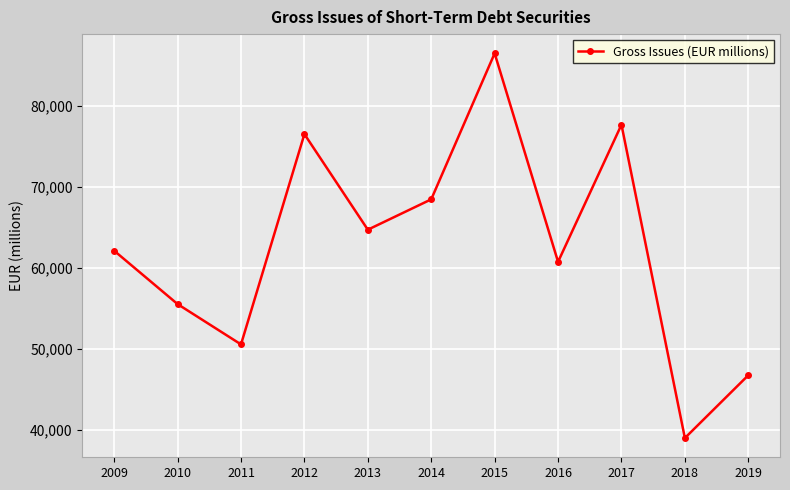

List the labels in order of value, largest first.

2015, 2017, 2012, 2014, 2013, 2009, 2016, 2010, 2011, 2019, 2018